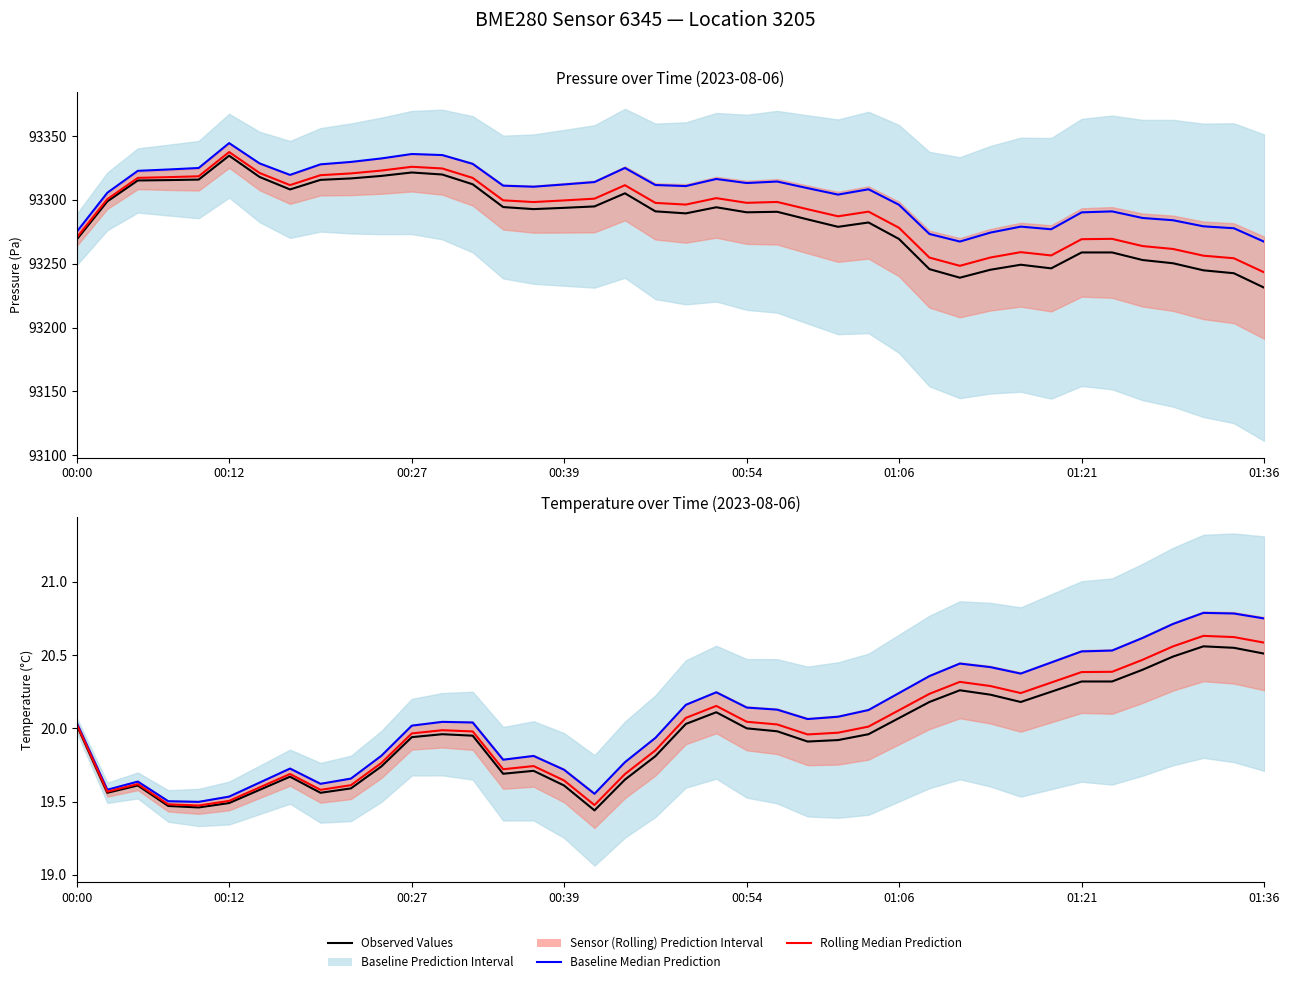

How many lines are shown in the chart?

3